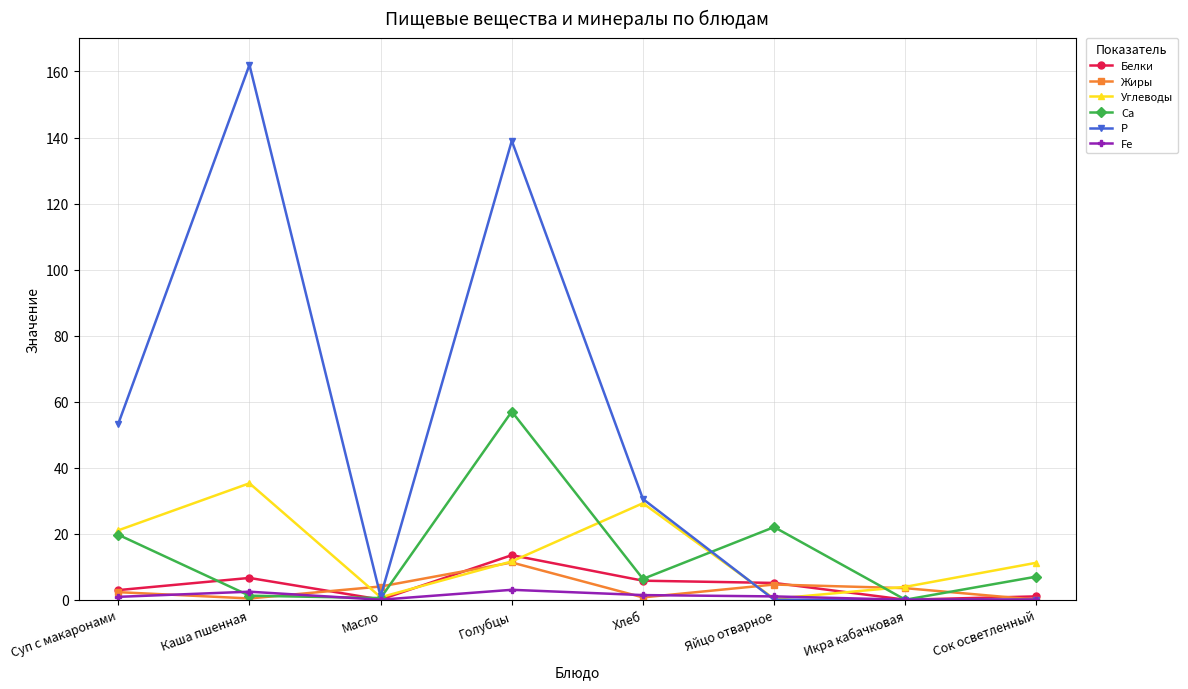

What is the sum of all Fe values?

8.7